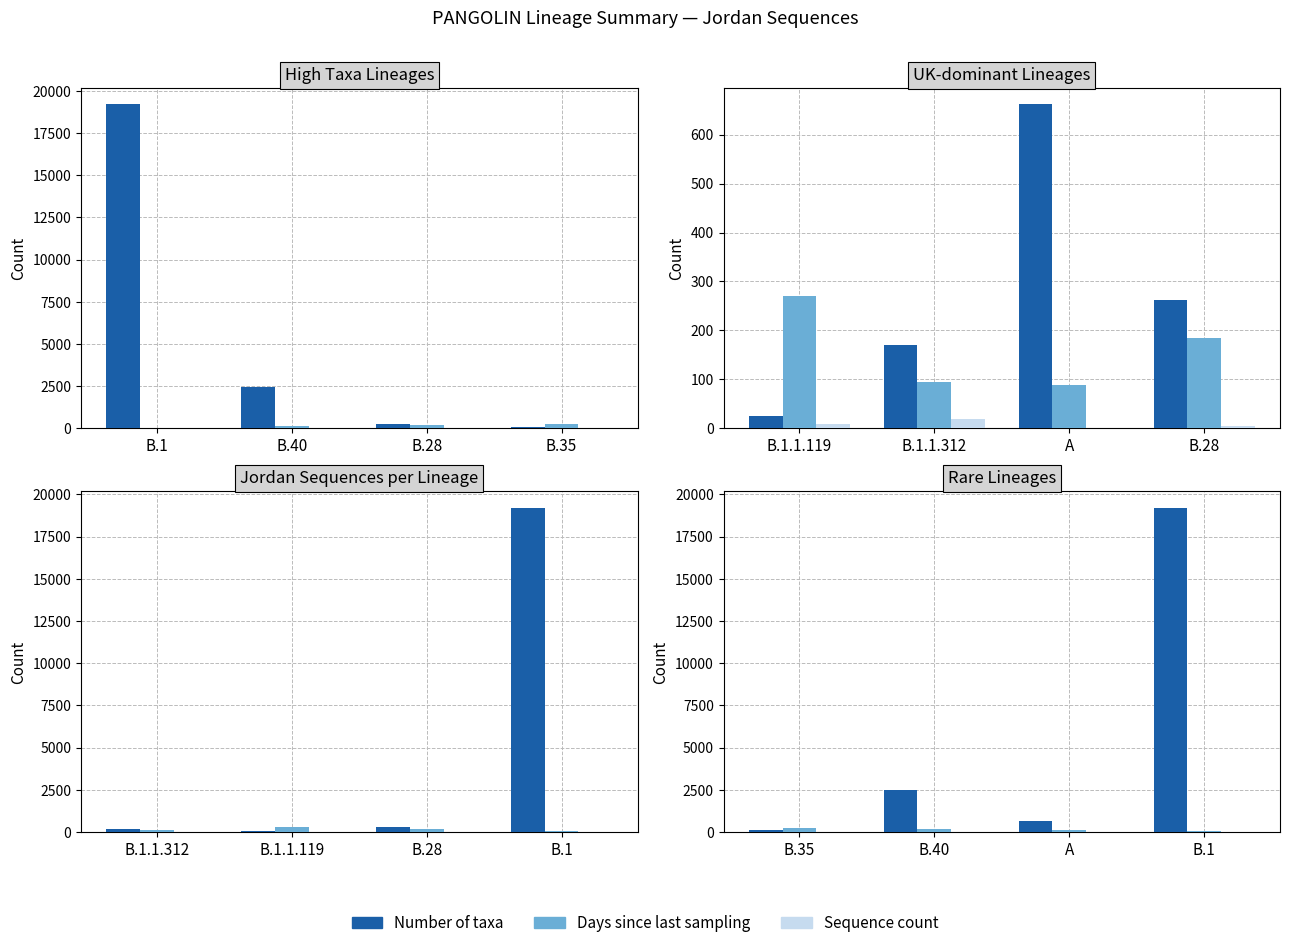

What value does the Number of taxa series have at B.40, to the nearest 10?

2460